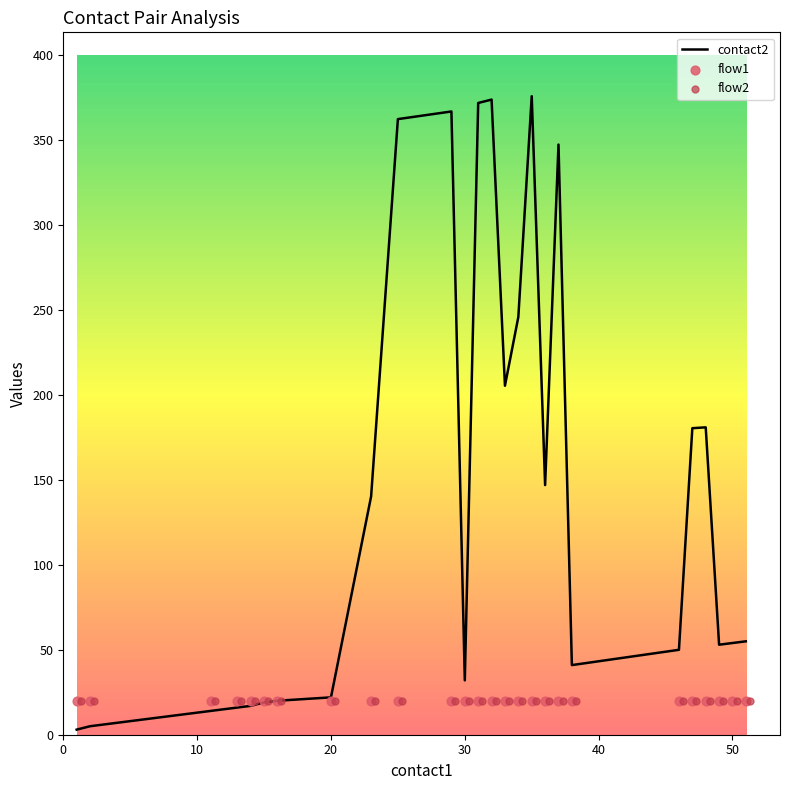

What is the maximum value for contact2?

376.0